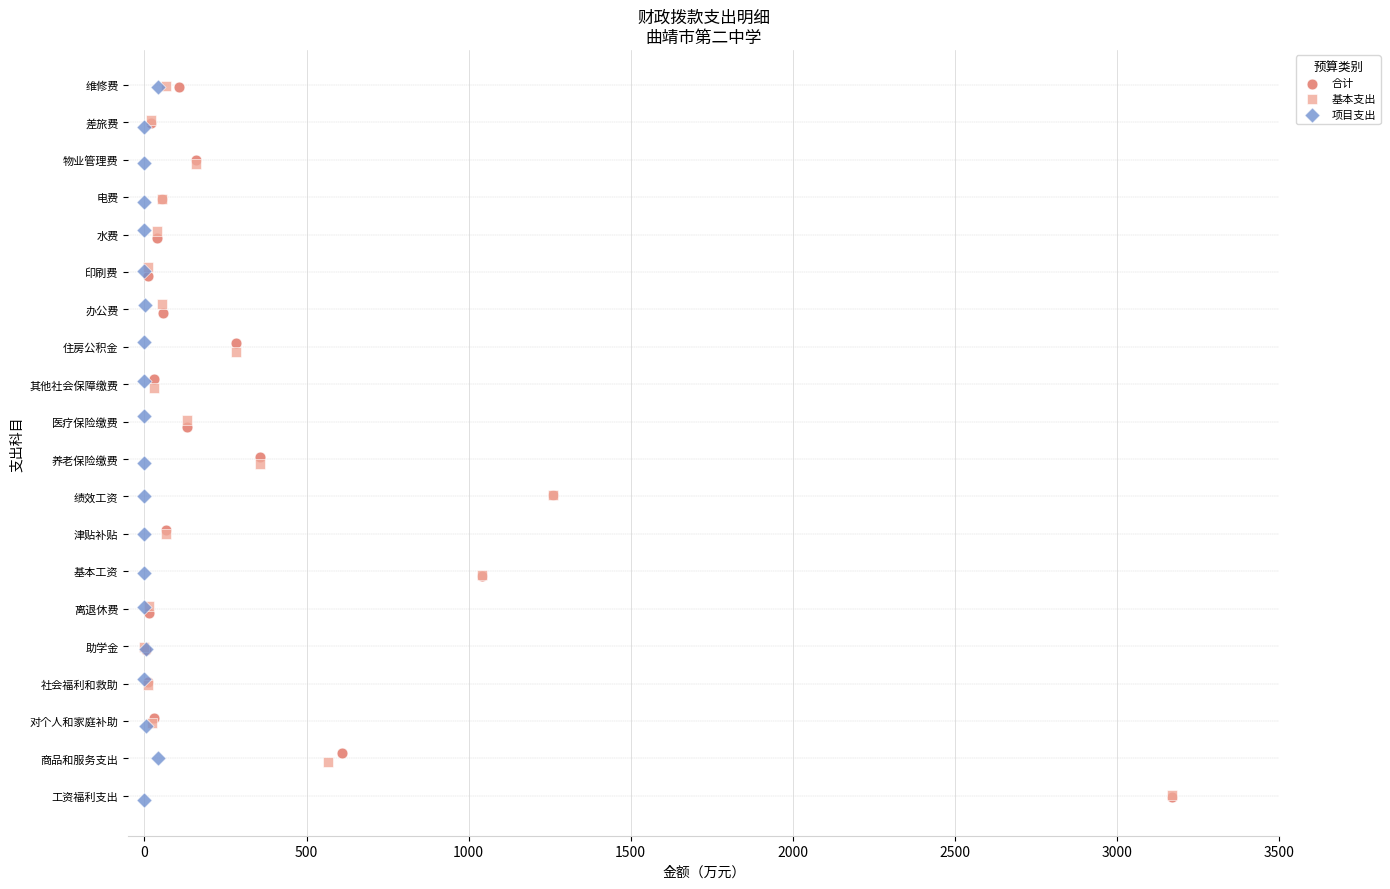

What are all the series names shown in the legend?

合计, 基本支出, 项目支出